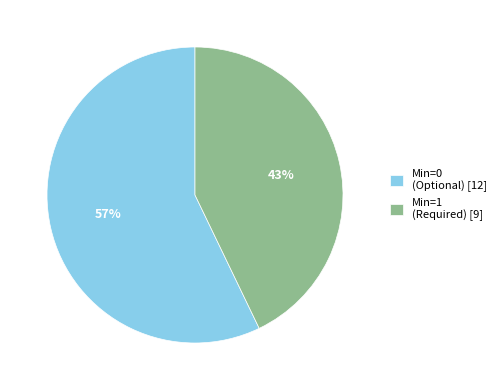

To the nearest percent, what portion does Min=1 (Required) [9] represent?

43%